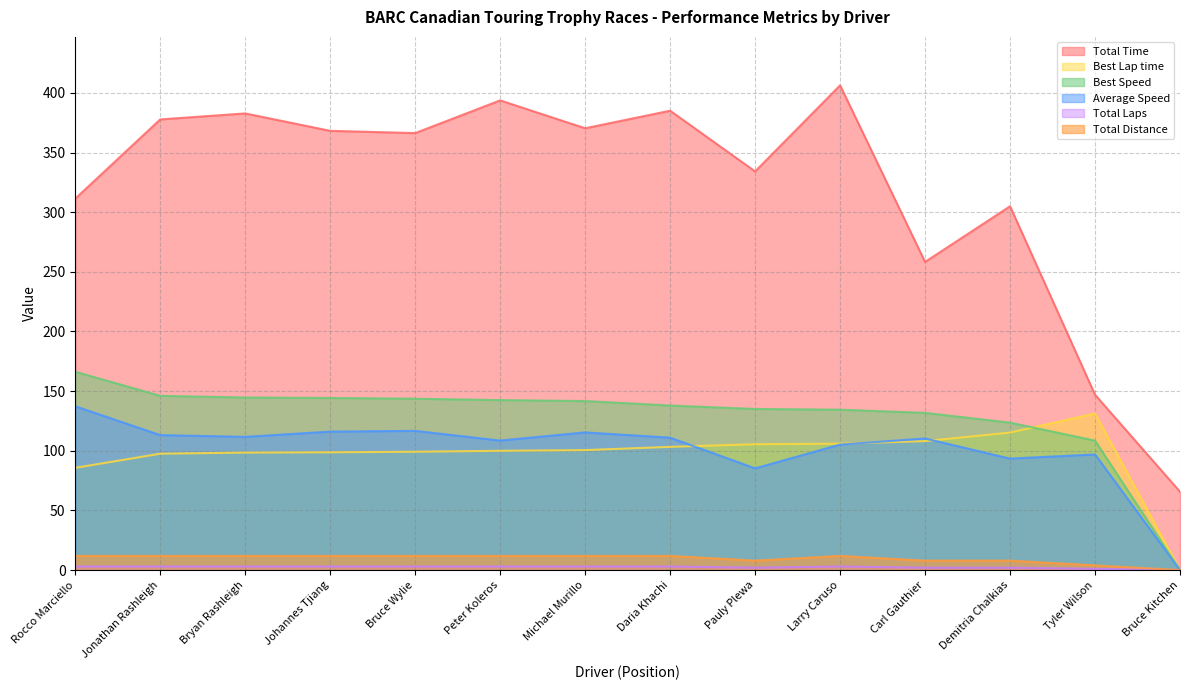

True or false: Average Speed has a value of 137.3 at Rocco Marciello.

True